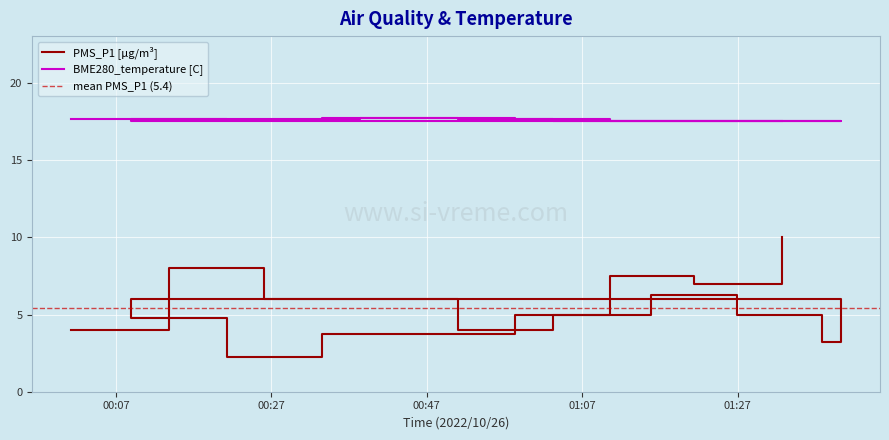

What is the spread (max minus min) of values at 2022/10/26 00:13:46?

9.7